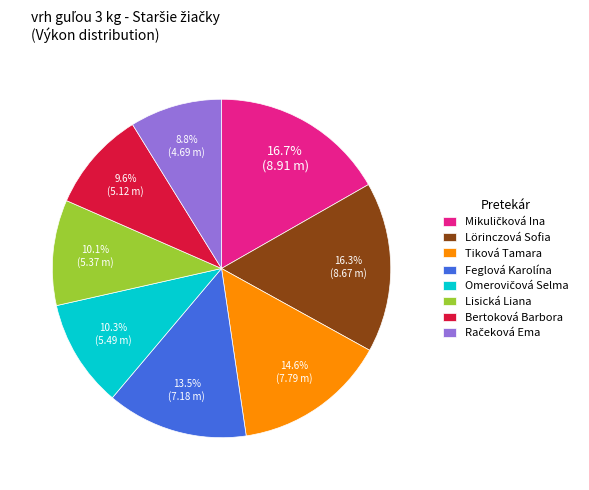

To the nearest percent, what portion does Bertoková Barbora represent?

10%